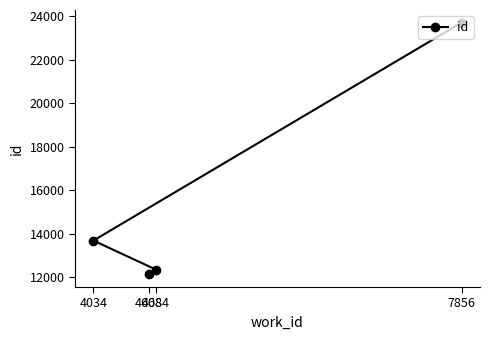

Where does the data first go above 13685?

7856